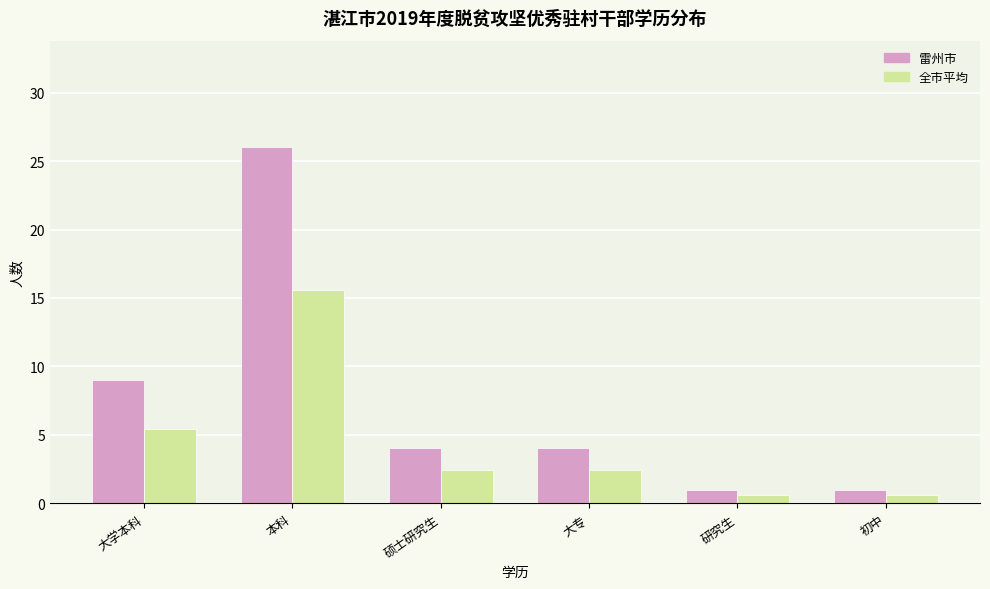

Rank the series by their average value, from lowest to highest.

全市平均, 雷州市